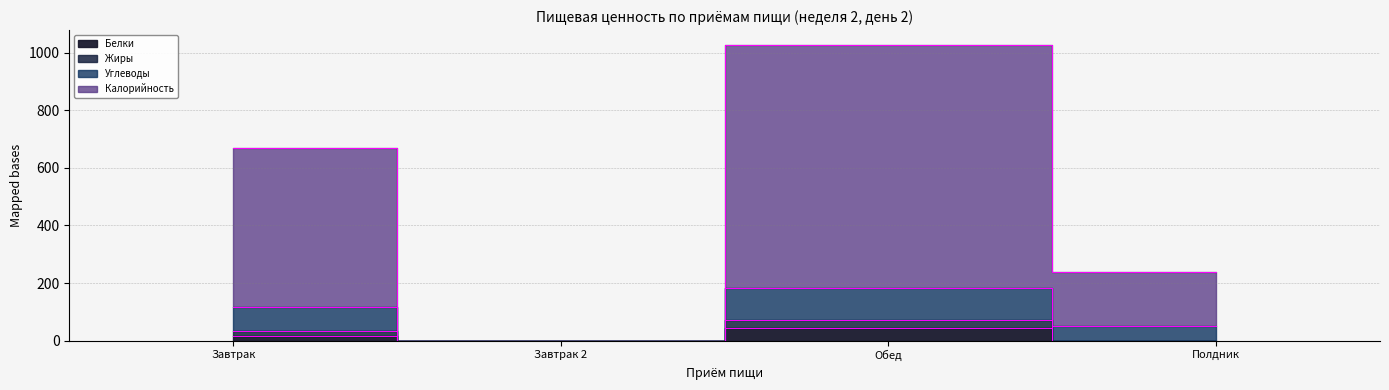

At which category is the sum across all series the highest?

Обед